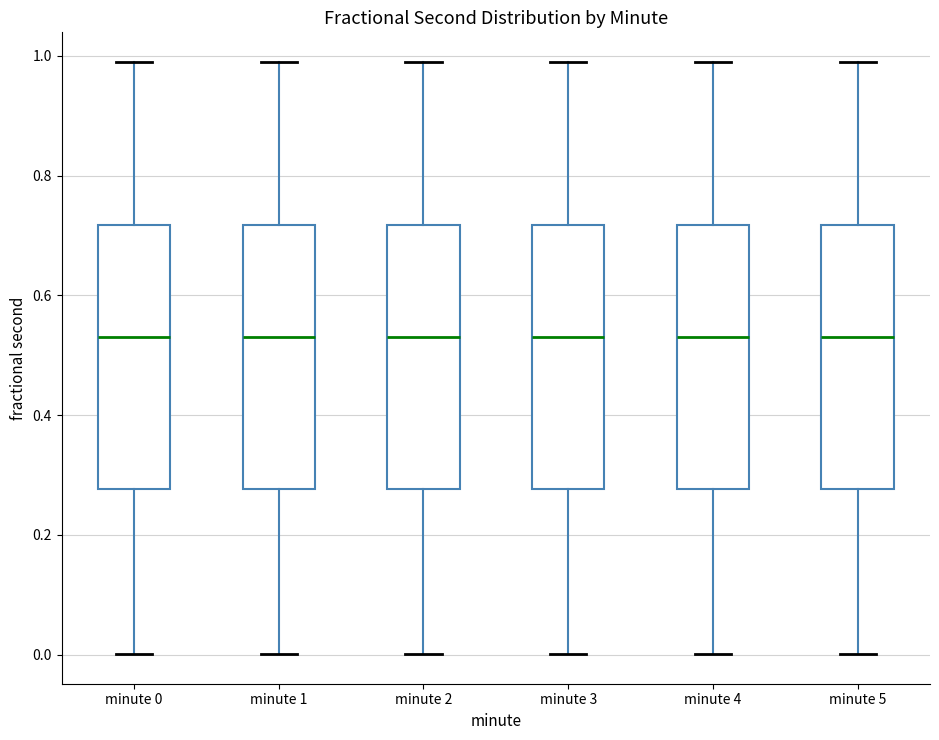

Reading left to right, transcribe this box plot: for each box, give where its median line is, the range the box spans, and where its two whiskers end, as read against the y-axis. The values are not printed on the chart, so give them approximately, as read against the axis.

minute 0: median 0.54, box 0.28 to 0.72, whiskers 0.00 to 0.98
minute 1: median 0.54, box 0.28 to 0.72, whiskers 0.00 to 0.98
minute 2: median 0.54, box 0.28 to 0.72, whiskers 0.00 to 0.98
minute 3: median 0.54, box 0.28 to 0.72, whiskers 0.00 to 0.98
minute 4: median 0.54, box 0.28 to 0.72, whiskers 0.00 to 0.98
minute 5: median 0.54, box 0.28 to 0.72, whiskers 0.00 to 0.98